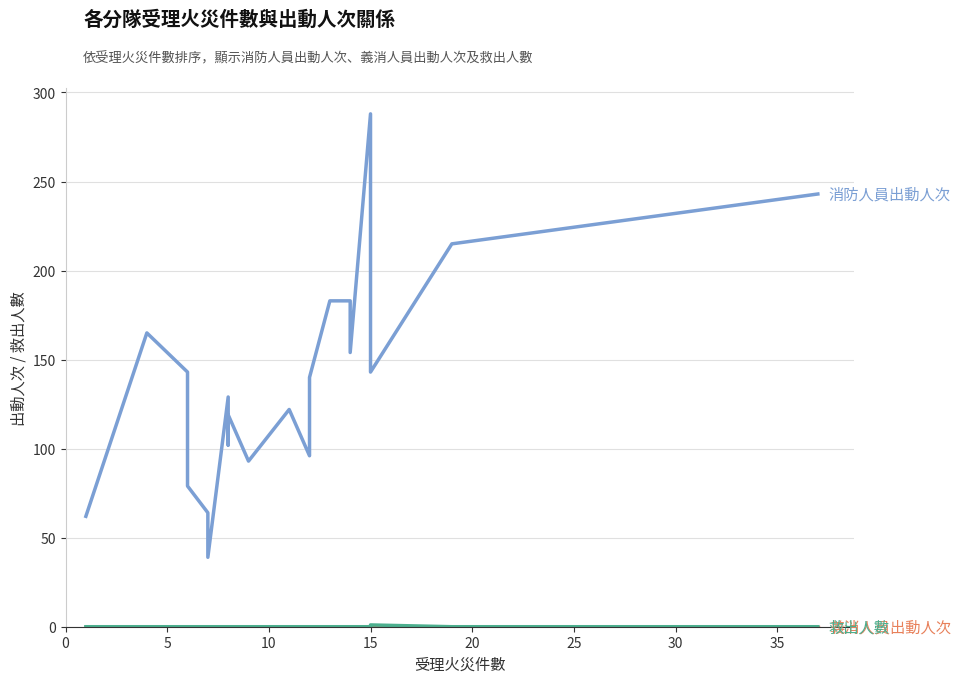

Is this an area chart (filled region under the line)?

No